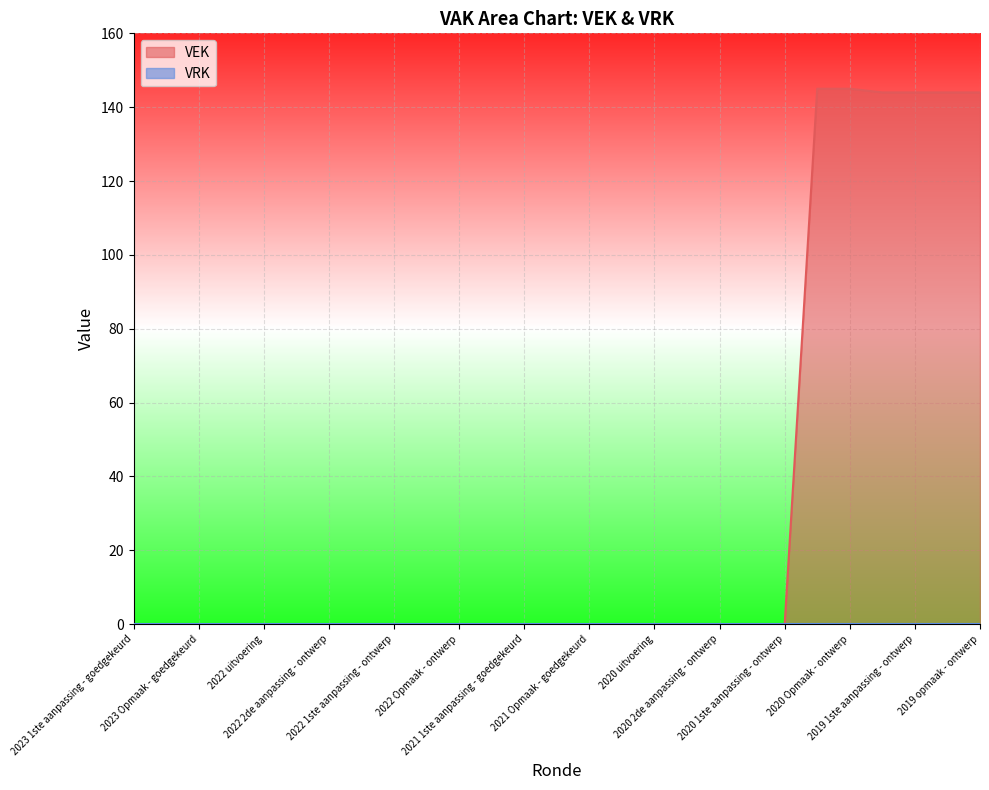

At which category does the chart reach its minimum across all series?

2023 1ste aanpassing - goedgekeurd